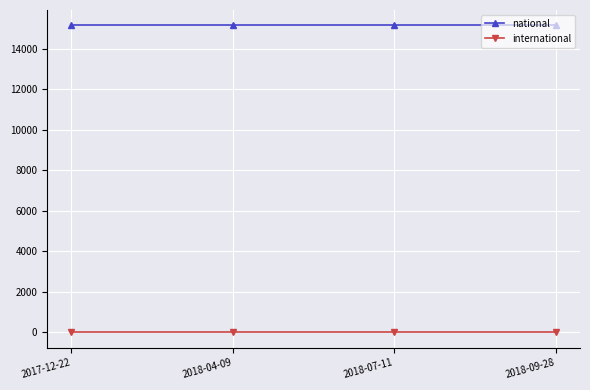

At how many categories does at least one series exceed 1341?

4